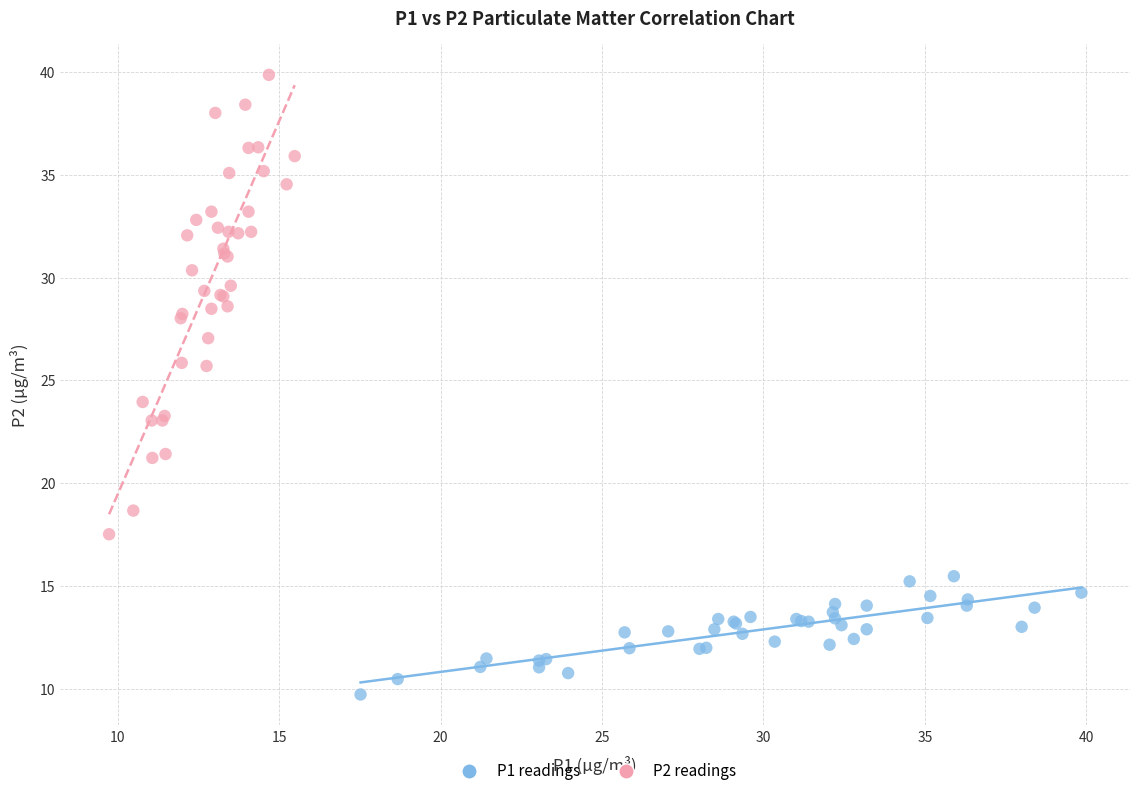

Which series has the largest Y range (max minus min)?

P2 readings